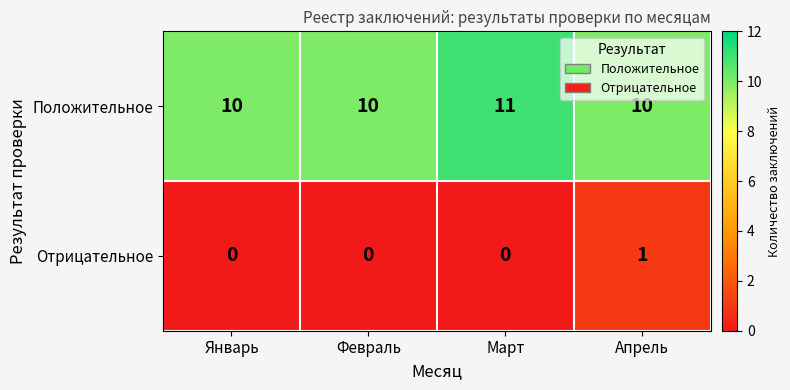

At how many categories does at least one series exceed 3?

4